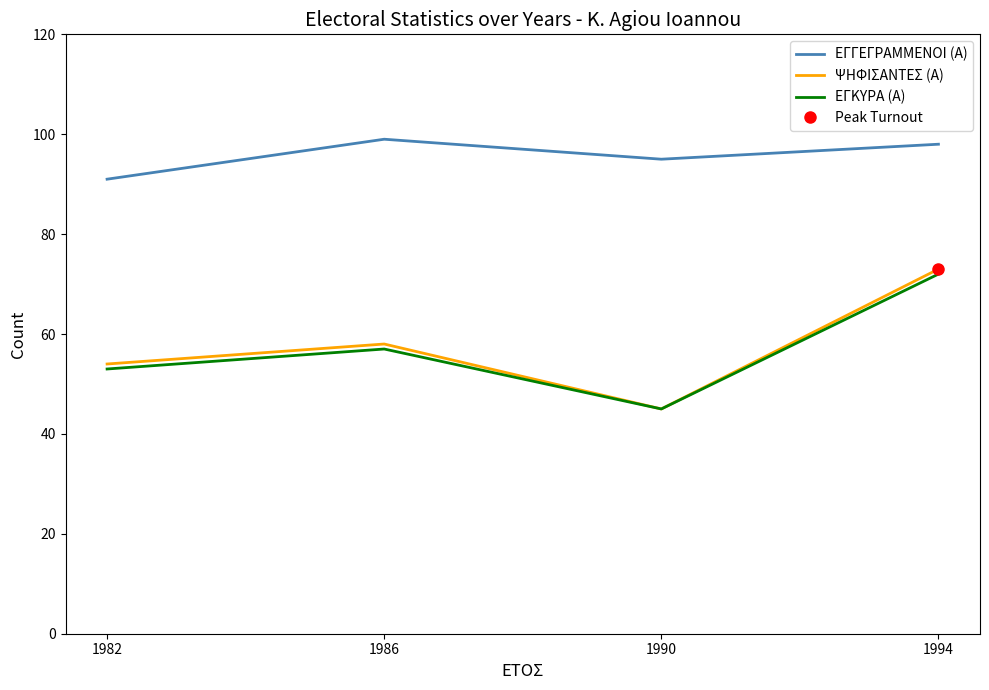

At how many categories does at least one series exceed 58?

4